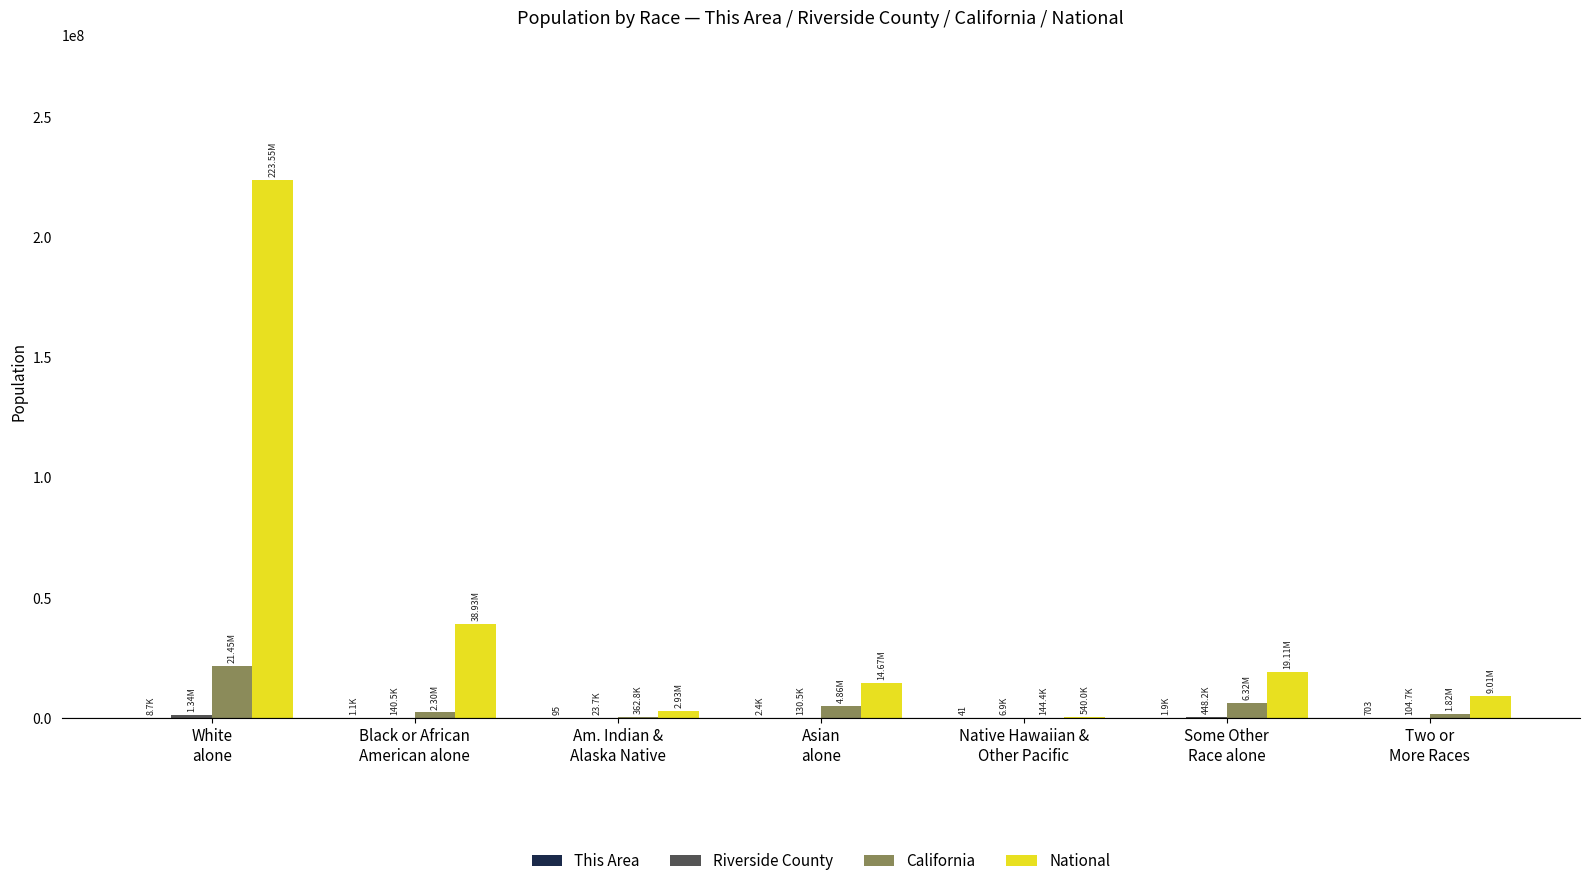

Which series has the largest total across all categories?

National